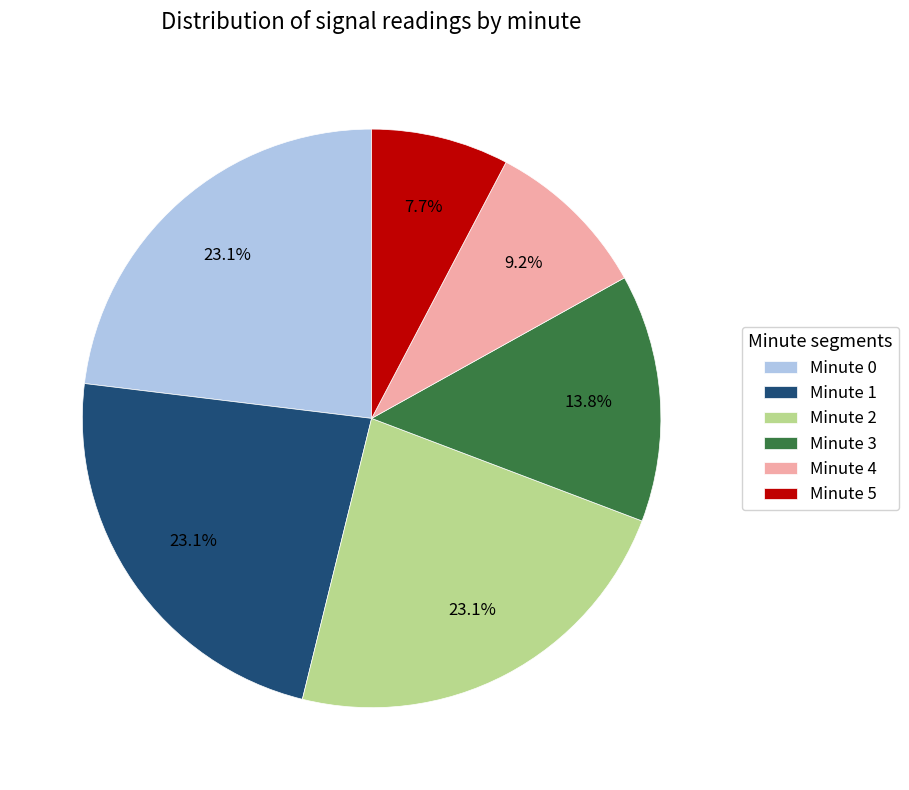

Is Minute 4 the majority of the pie?

No